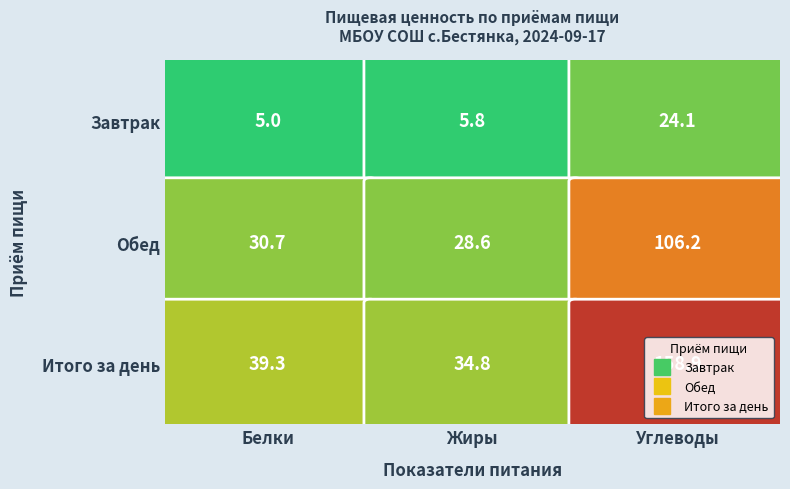

Rank the categories by Итого за день value from lowest to highest.

Жиры, Белки, Углеводы